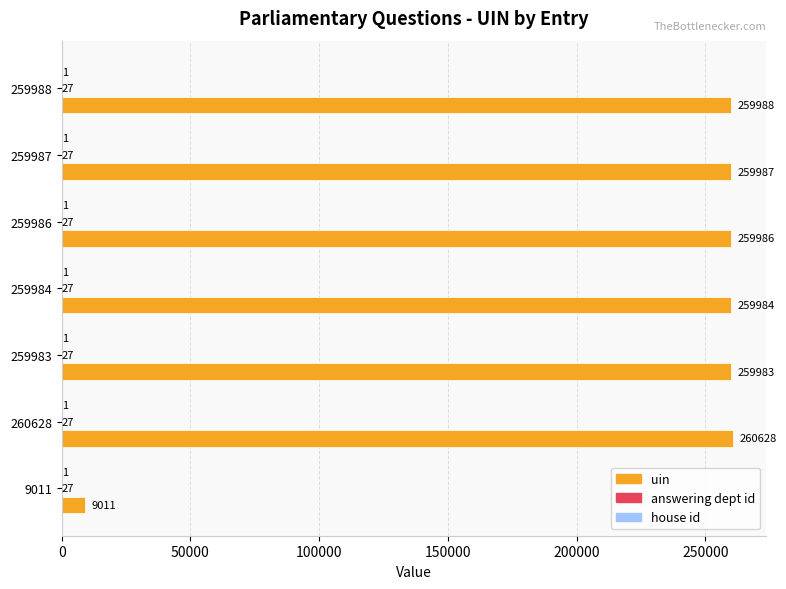

Count the number of data series in this chart.

3